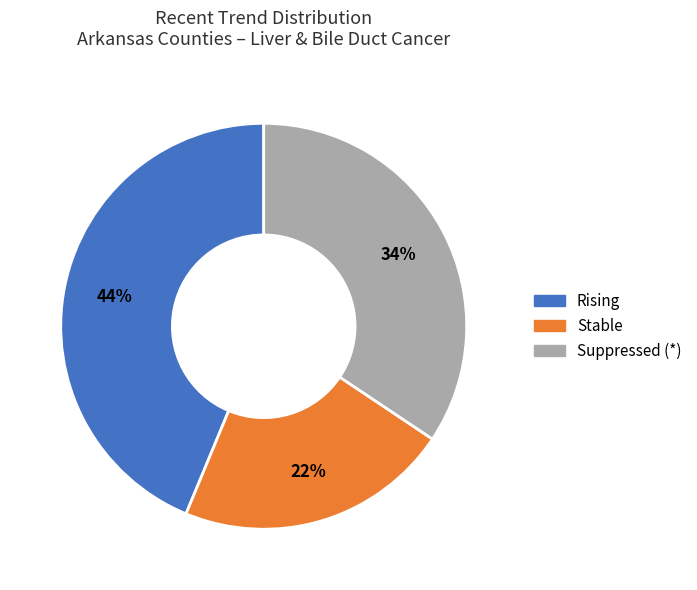

To the nearest percent, what portion does Suppressed (*) represent?

34%